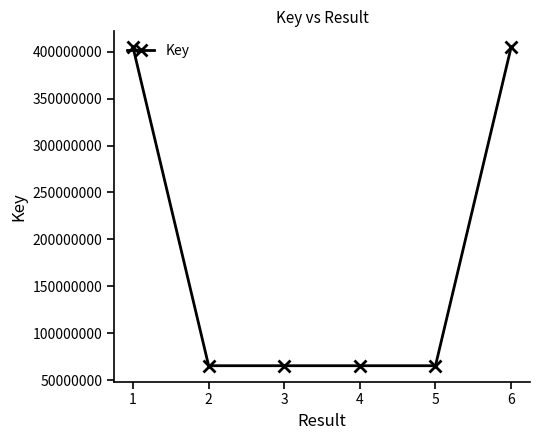

Count the number of categories in the chart.

6